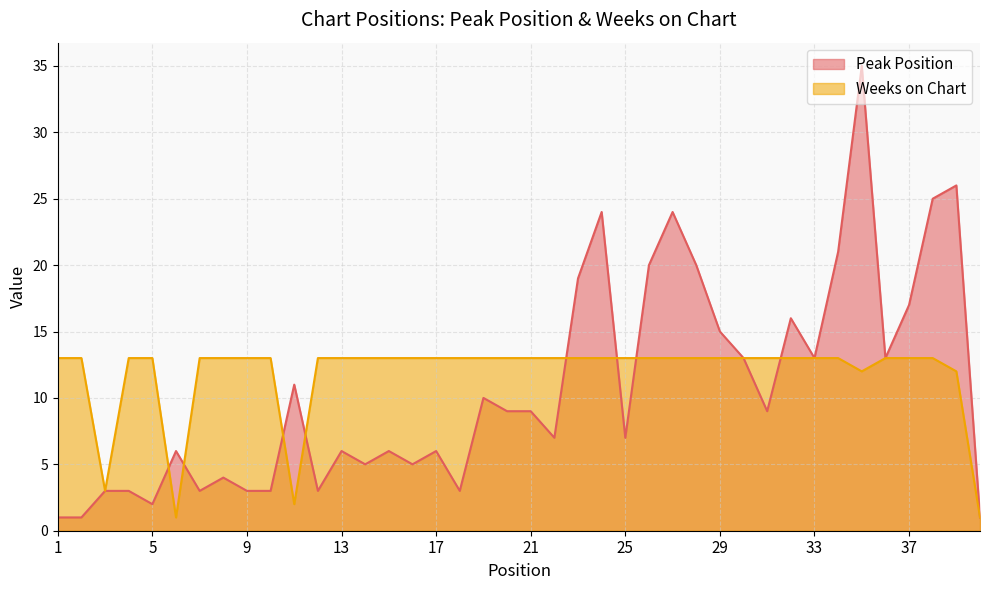

At which label is Weeks on Chart closest to 7?

3